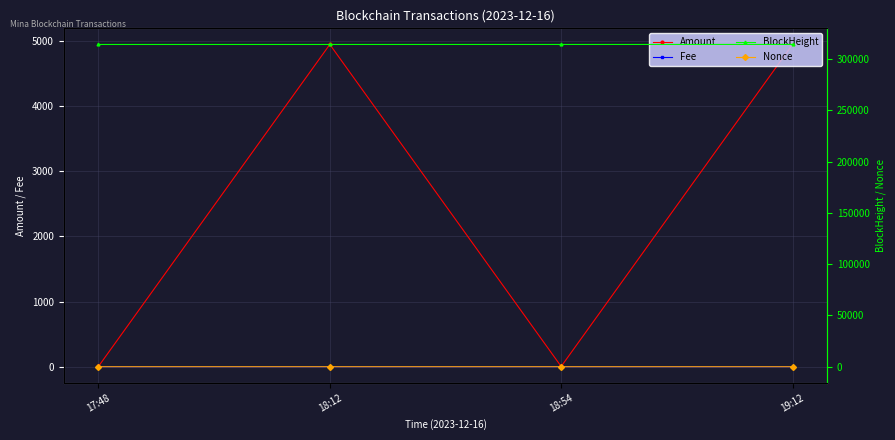

At which label does Nonce reach its peak?

18:12